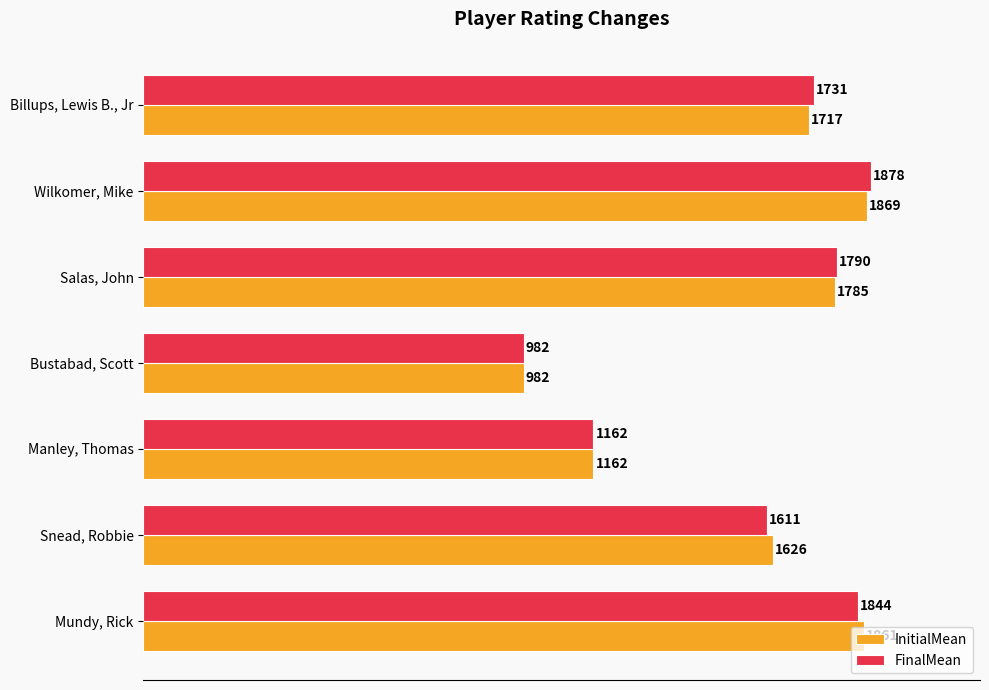

Which series has the widest spread of values?

FinalMean